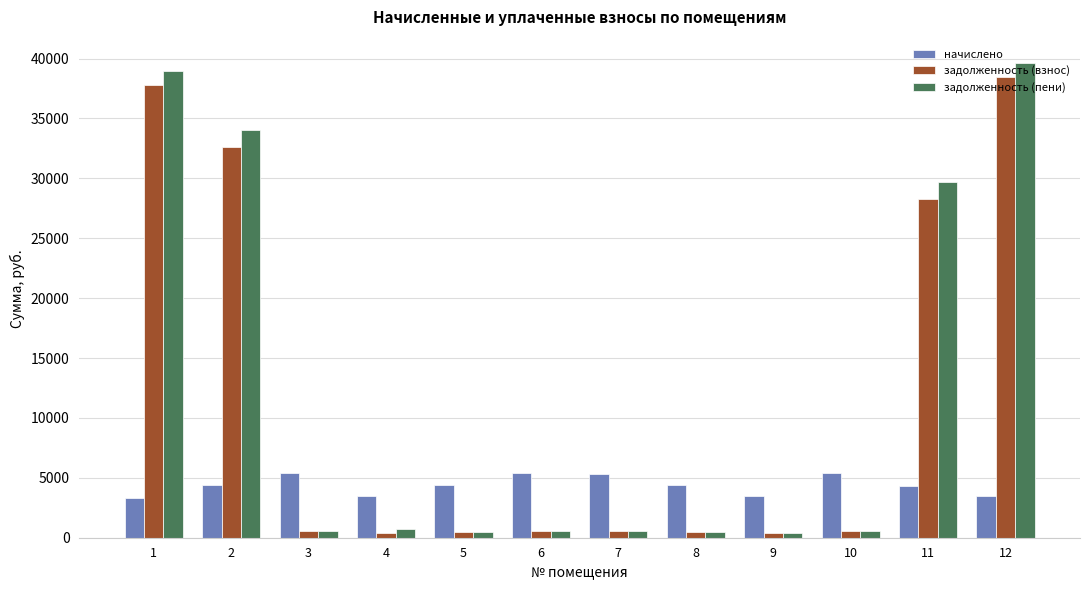

What is the maximum value for задолженность (взнос)?

38433.0